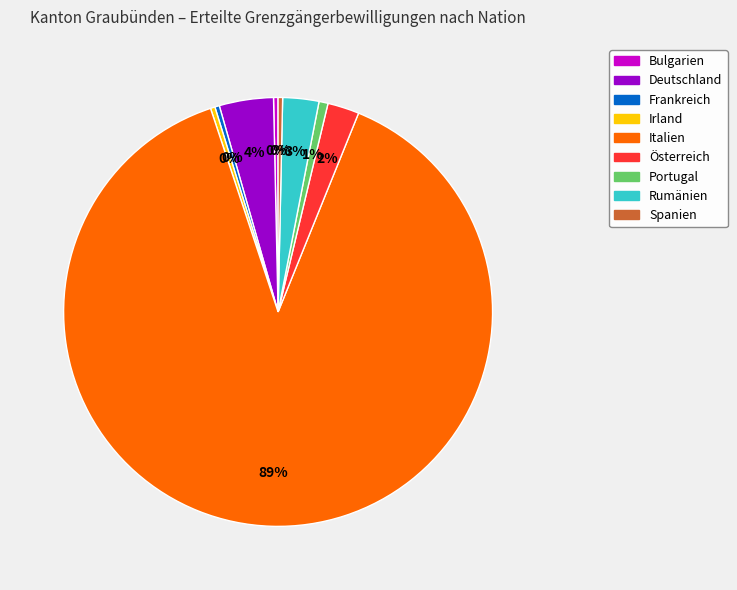

Is it true that Österreich is 2% of the pie?

True